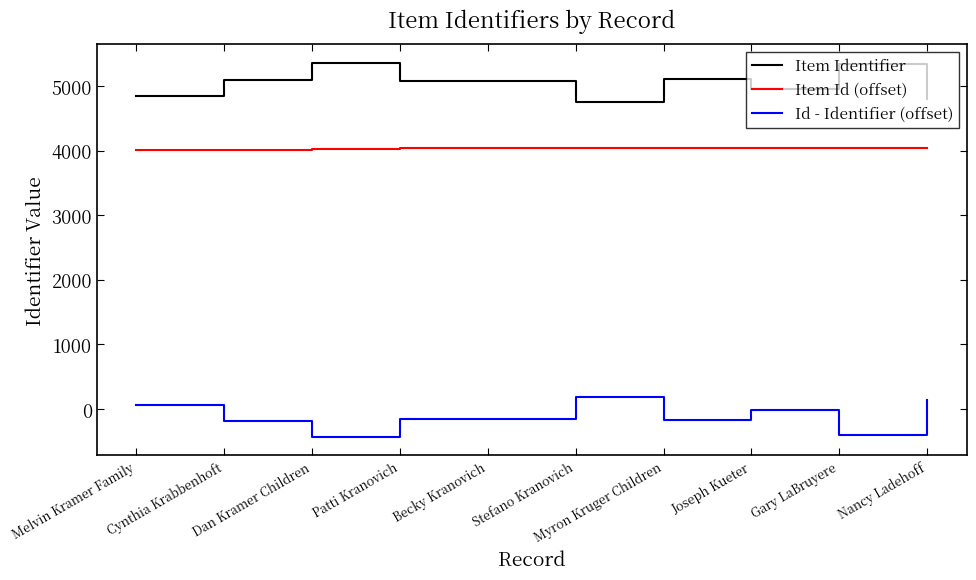

What is the spread (max minus min) of values at Dan Kramer Children?

5788